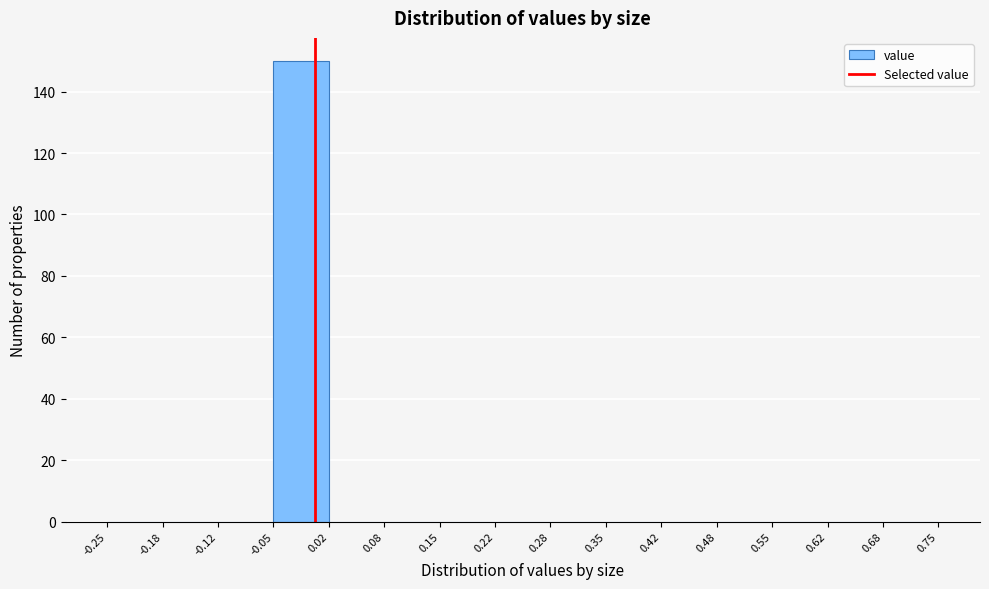

Reading left to right, transcribe this chart: for each bar, give the range it covers on the x-axis and its height. The values are not printed on the chart, so give them approximately, as read against the axis.

-0.25 to -0.18: 0
-0.18 to -0.12: 0
-0.12 to -0.05: 0
-0.05 to 0.02: 150
0.02 to 0.08: 0
0.08 to 0.15: 0
0.15 to 0.22: 0
0.22 to 0.28: 0
0.28 to 0.35: 0
0.35 to 0.42: 0
0.42 to 0.48: 0
0.48 to 0.55: 0
0.55 to 0.62: 0
0.62 to 0.68: 0
0.68 to 0.75: 0